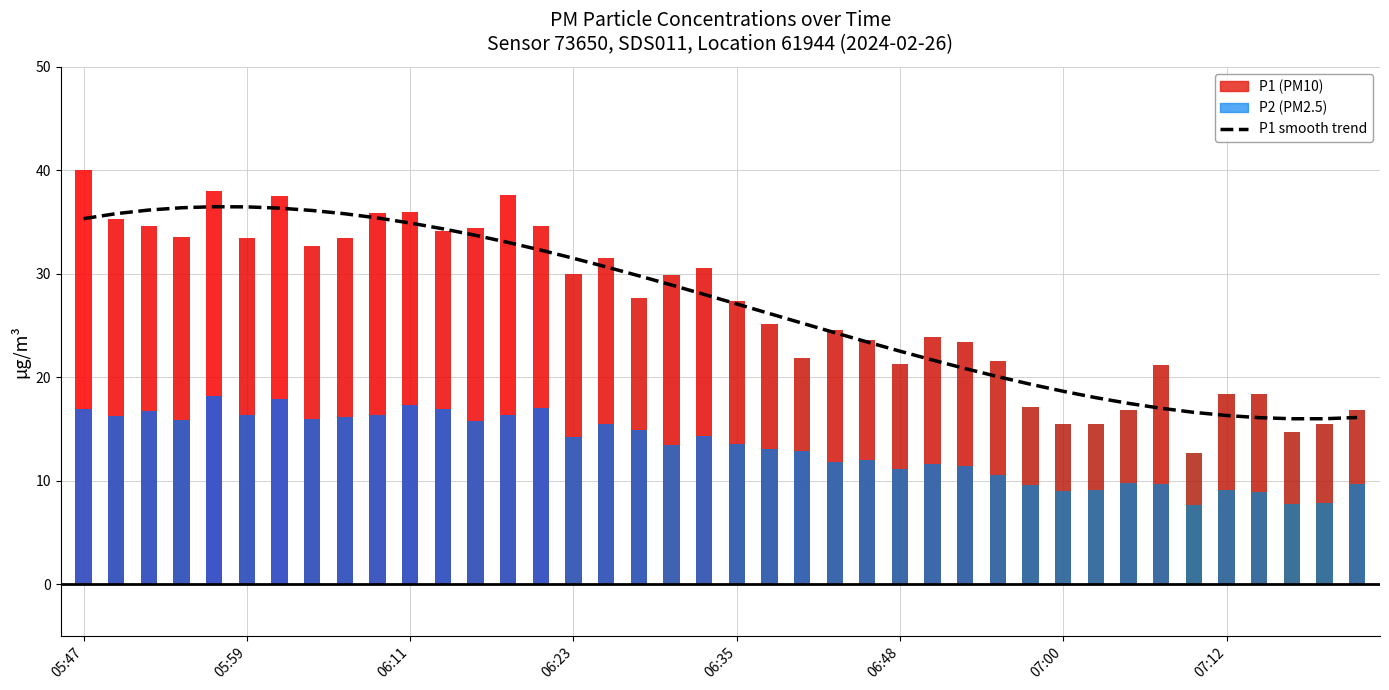

The chart shows a value of 16.1 at 36. True or false?

True